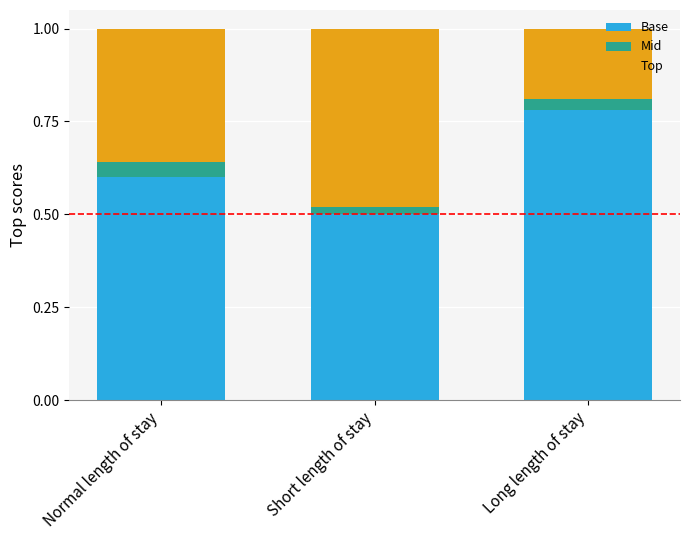

What is the sum of the Base values at Long length of stay and Normal length of stay?

1.4